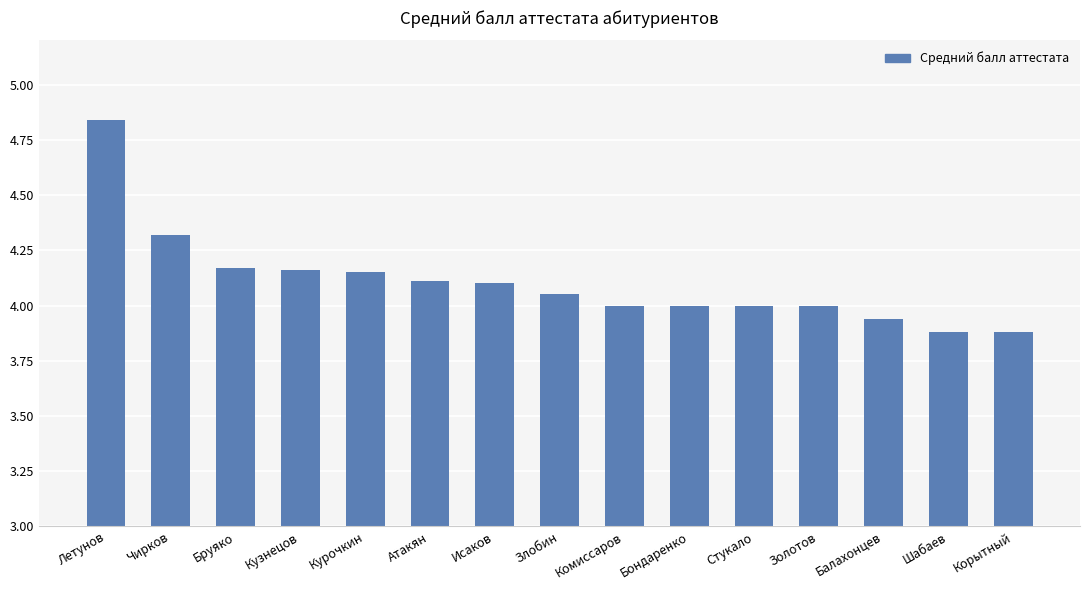

Which label corresponds to the largest value in the chart?

Летунов